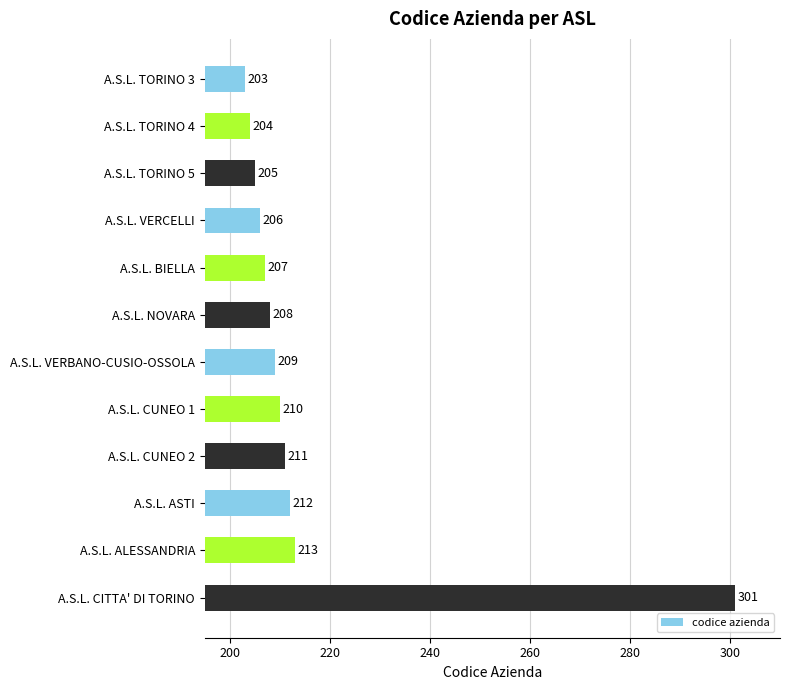

What is the sum of all values?

2589